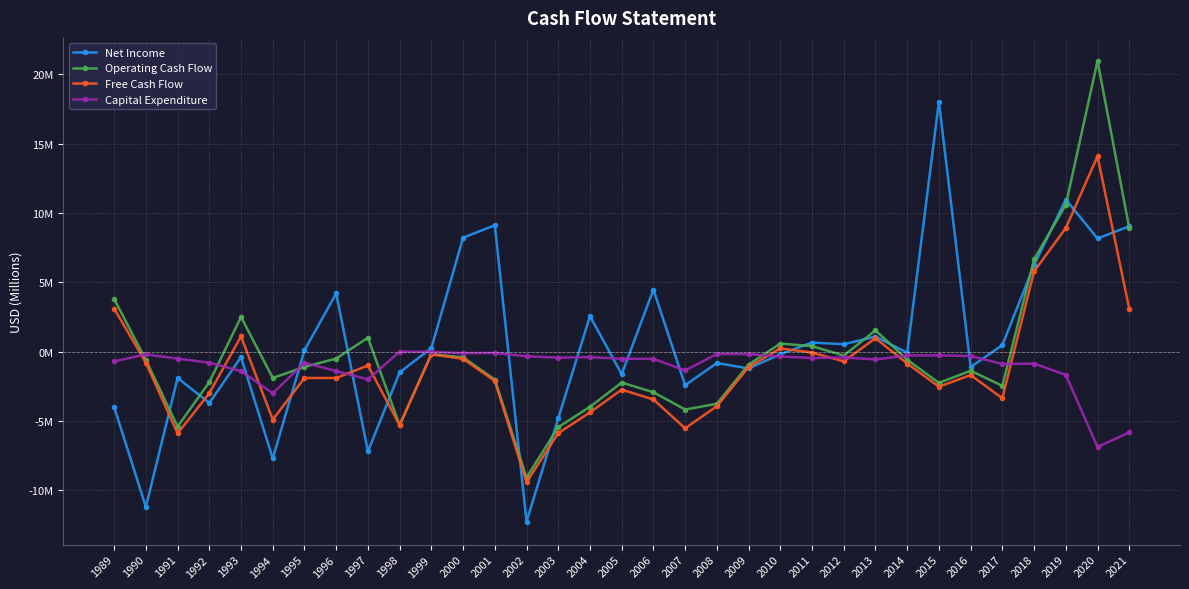

What are all the series names shown in the legend?

Net Income, Operating Cash Flow, Free Cash Flow, Capital Expenditure